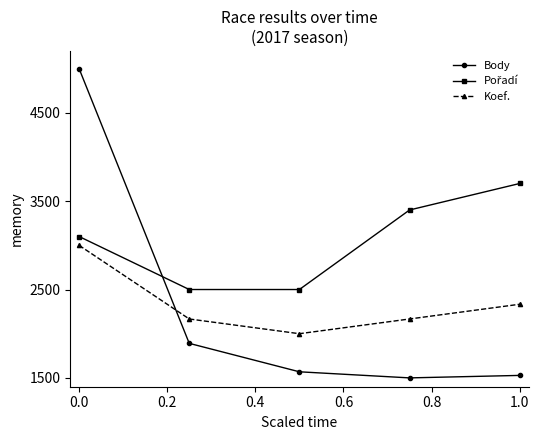

True or false: Koef. has more than 2 interior local peaks.

False